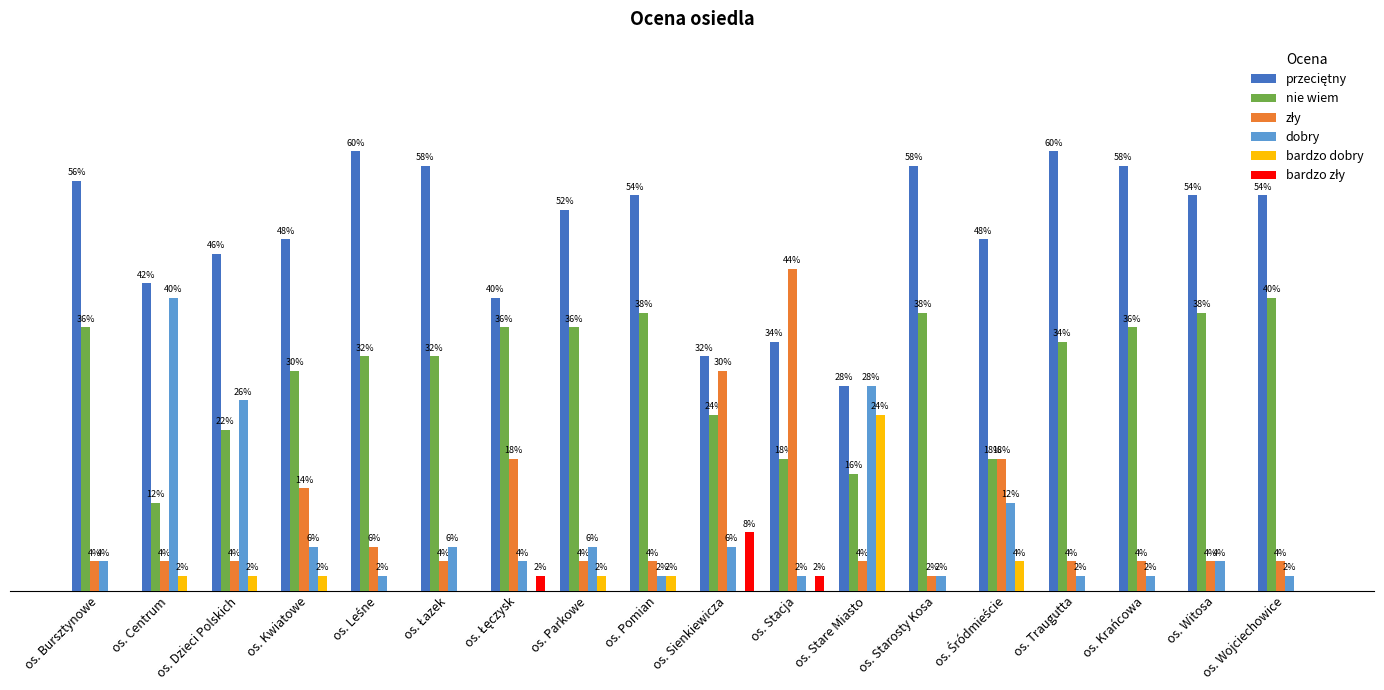

Reading right to left, list all the values displayed in this chart.

przeciętny: os. Wojciechowice=0.5	os. Witosa=0.5	os. Krańcowa=0.6	os. Traugutta=0.6	os. Śródmieście=0.5	os. Starosty Kosa=0.6	os. Stare Miasto=0.3	os. Stacja=0.3	os. Sienkiewicza=0.3	os. Pomian=0.5	os. Parkowe=0.5	os. Łęczysk=0.4	os. Łazek=0.6	os. Leśne=0.6	os. Kwiatowe=0.5	os. Dzieci Polskich=0.5	os. Centrum=0.4	os. Bursztynowe=0.6
nie wiem: os. Wojciechowice=0.4	os. Witosa=0.4	os. Krańcowa=0.4	os. Traugutta=0.3	os. Śródmieście=0.2	os. Starosty Kosa=0.4	os. Stare Miasto=0.2	os. Stacja=0.2	os. Sienkiewicza=0.2	os. Pomian=0.4	os. Parkowe=0.4	os. Łęczysk=0.4	os. Łazek=0.3	os. Leśne=0.3	os. Kwiatowe=0.3	os. Dzieci Polskich=0.2	os. Centrum=0.1	os. Bursztynowe=0.4
zły: os. Wojciechowice=0.0	os. Witosa=0.0	os. Krańcowa=0.0	os. Traugutta=0.0	os. Śródmieście=0.2	os. Starosty Kosa=0.0	os. Stare Miasto=0.0	os. Stacja=0.4	os. Sienkiewicza=0.3	os. Pomian=0.0	os. Parkowe=0.0	os. Łęczysk=0.2	os. Łazek=0.0	os. Leśne=0.1	os. Kwiatowe=0.1	os. Dzieci Polskich=0.0	os. Centrum=0.0	os. Bursztynowe=0.0
dobry: os. Wojciechowice=0.0	os. Witosa=0.0	os. Krańcowa=0.0	os. Traugutta=0.0	os. Śródmieście=0.1	os. Starosty Kosa=0.0	os. Stare Miasto=0.3	os. Stacja=0.0	os. Sienkiewicza=0.1	os. Pomian=0.0	os. Parkowe=0.1	os. Łęczysk=0.0	os. Łazek=0.1	os. Leśne=0.0	os. Kwiatowe=0.1	os. Dzieci Polskich=0.3	os. Centrum=0.4	os. Bursztynowe=0.0
bardzo dobry: os. Wojciechowice=0.0	os. Witosa=0.0	os. Krańcowa=0.0	os. Traugutta=0.0	os. Śródmieście=0.0	os. Starosty Kosa=0.0	os. Stare Miasto=0.2	os. Stacja=0.0	os. Sienkiewicza=0.0	os. Pomian=0.0	os. Parkowe=0.0	os. Łęczysk=0.0	os. Łazek=0.0	os. Leśne=0.0	os. Kwiatowe=0.0	os. Dzieci Polskich=0.0	os. Centrum=0.0	os. Bursztynowe=0.0
bardzo zły: os. Wojciechowice=0.0	os. Witosa=0.0	os. Krańcowa=0.0	os. Traugutta=0.0	os. Śródmieście=0.0	os. Starosty Kosa=0.0	os. Stare Miasto=0.0	os. Stacja=0.0	os. Sienkiewicza=0.1	os. Pomian=0.0	os. Parkowe=0.0	os. Łęczysk=0.0	os. Łazek=0.0	os. Leśne=0.0	os. Kwiatowe=0.0	os. Dzieci Polskich=0.0	os. Centrum=0.0	os. Bursztynowe=0.0